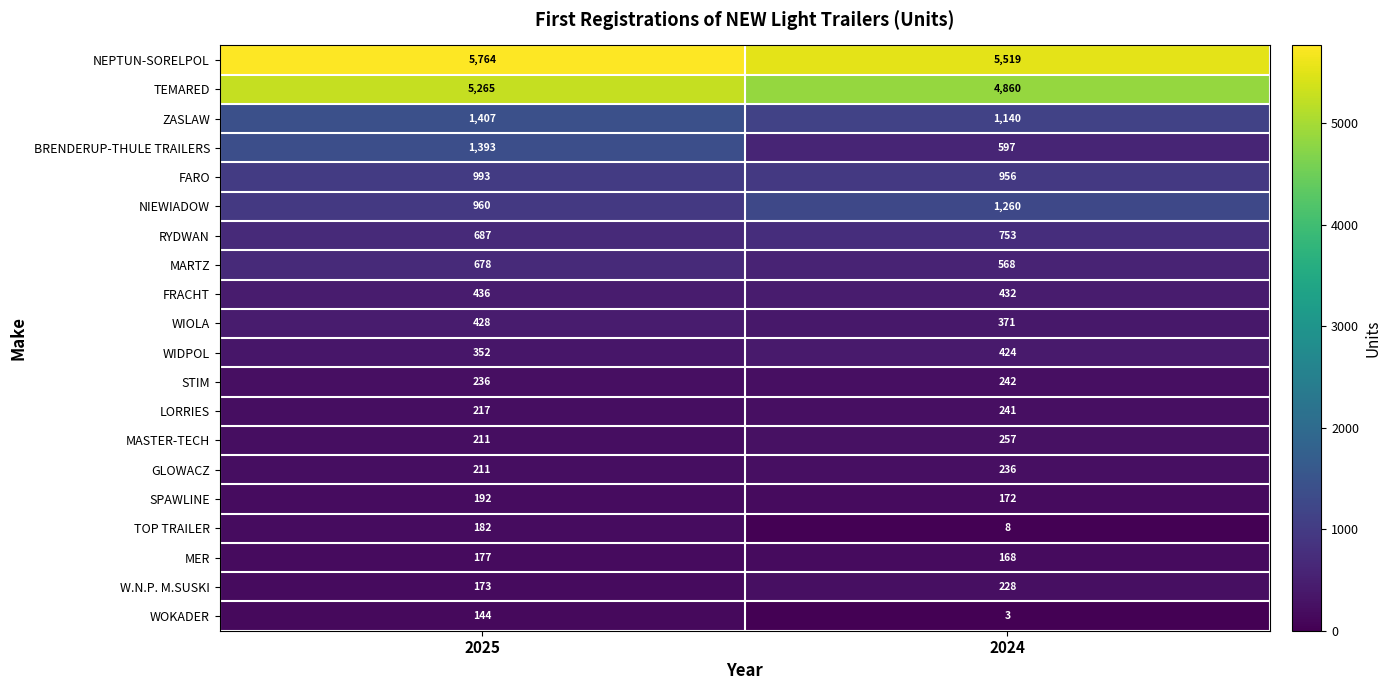

What is the approximate value of NEPTUN-SORELPOL at 2025?

5764